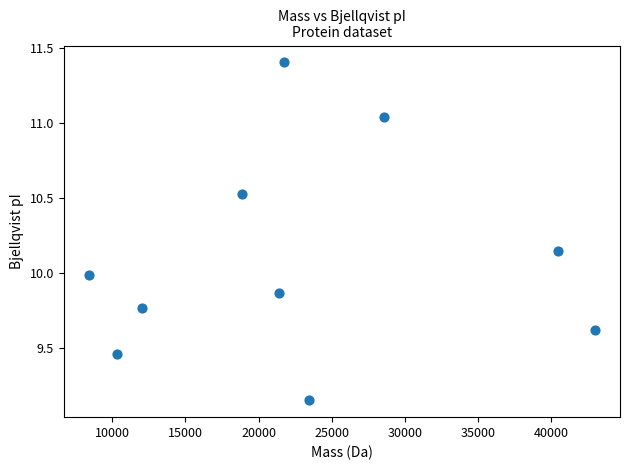

What is the range of X values (max minus min)?

34588.3